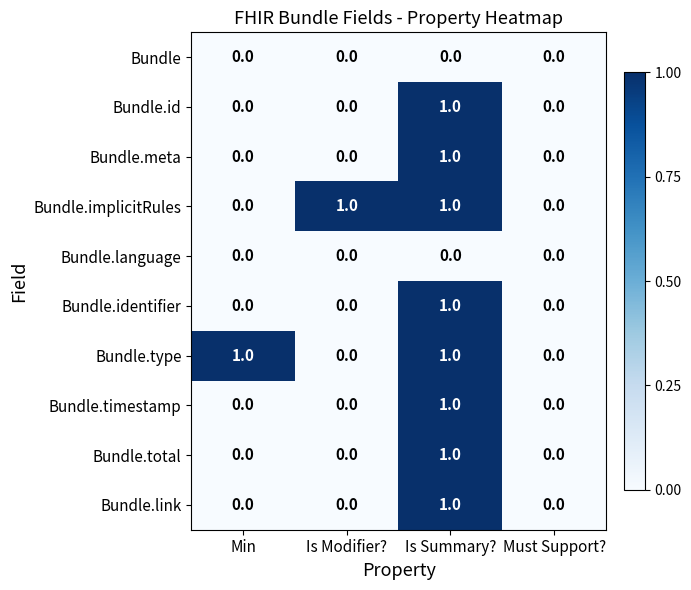

The Bundle.total series shows 0 at Is Modifier?. True or false?

True